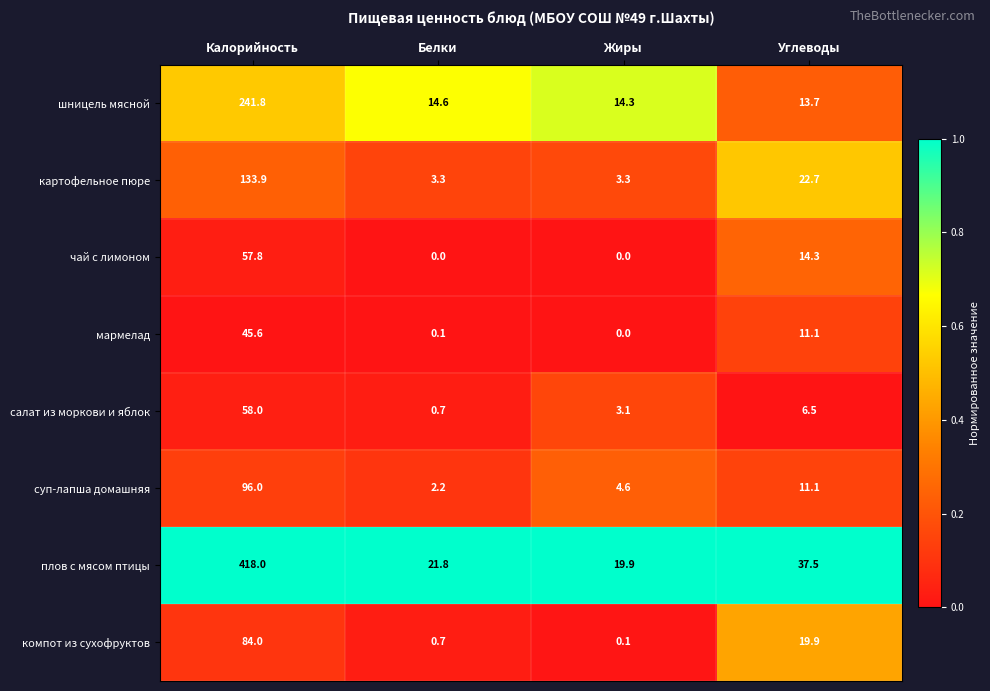

Is it true that компот из сухофруктов equals 12.5 at Углеводы?

False